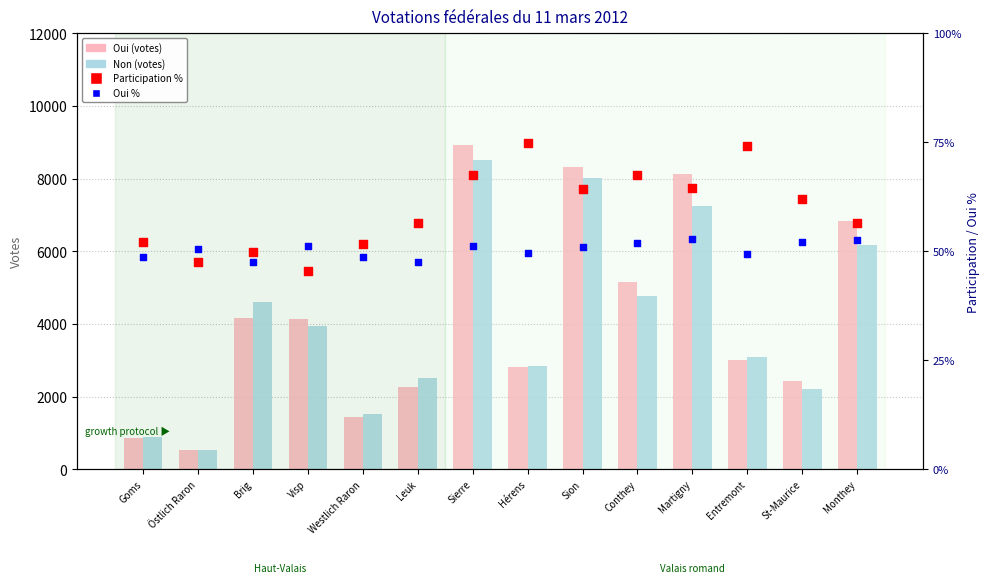

Is the value of Oui at Östlich Raron greater than the value of Participation % at Brig?

Yes